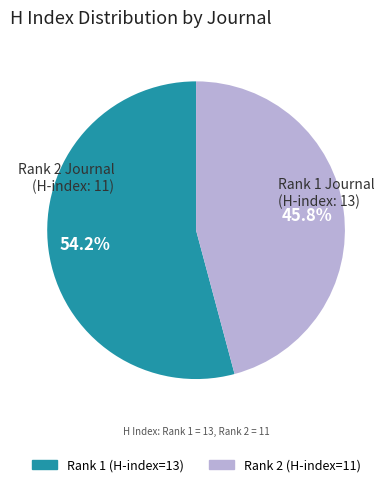

Does any single category account for the majority?

Yes